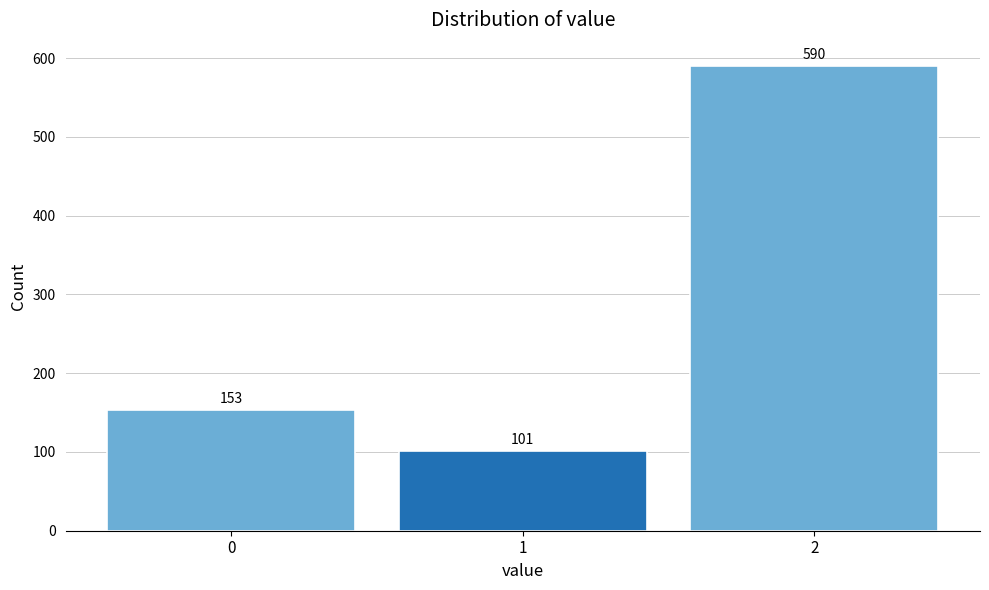

Reading left to right, what are all the values shown in this chart?

0=153	1=101	2=590